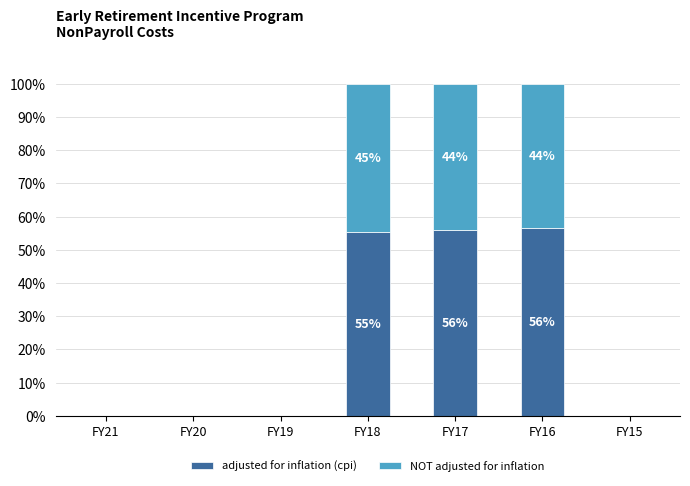

What is the total value across all series at FY18?

100.0